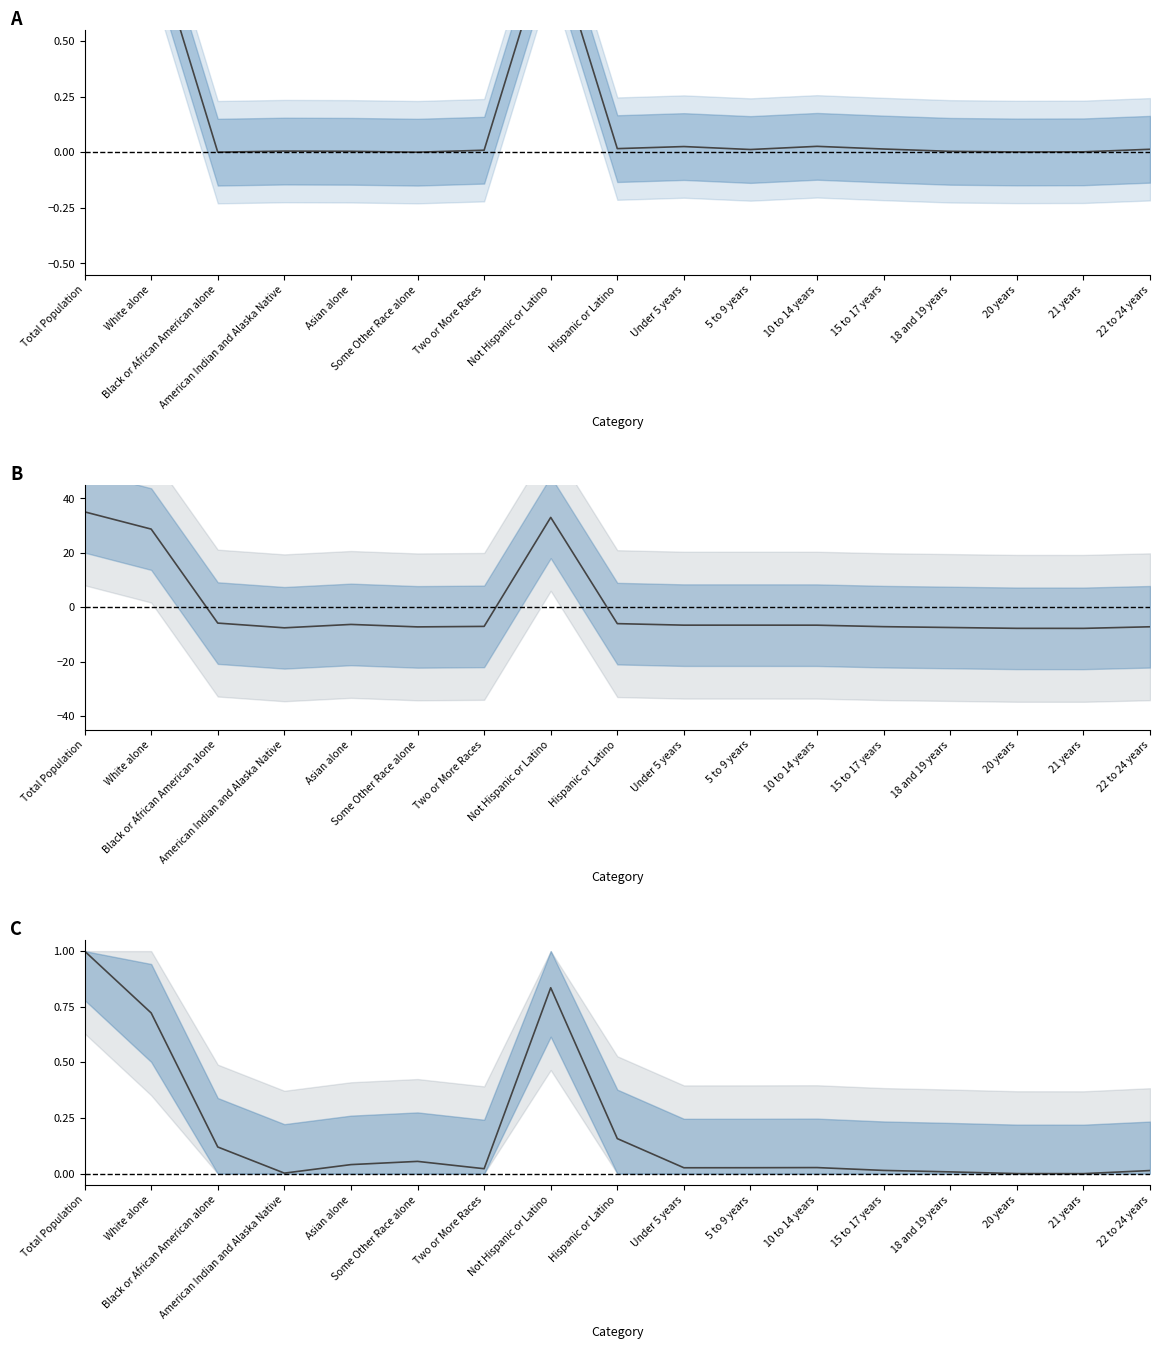

Is it true that This Area vs Lake County equals 0.0 at Hispanic or Latino?

False